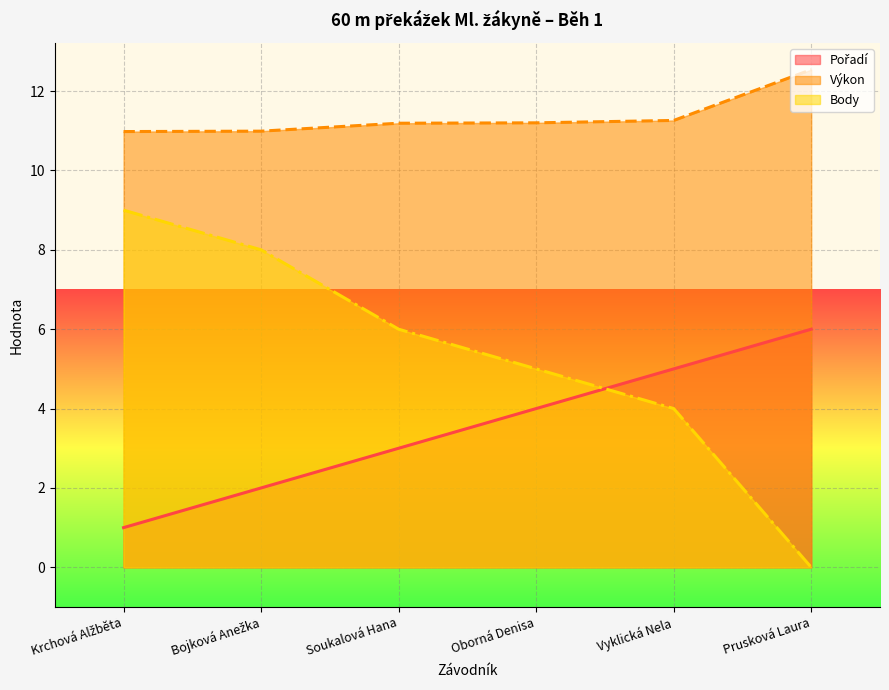

What is the difference between the second highest and second lowest values in the Body series?

4.0